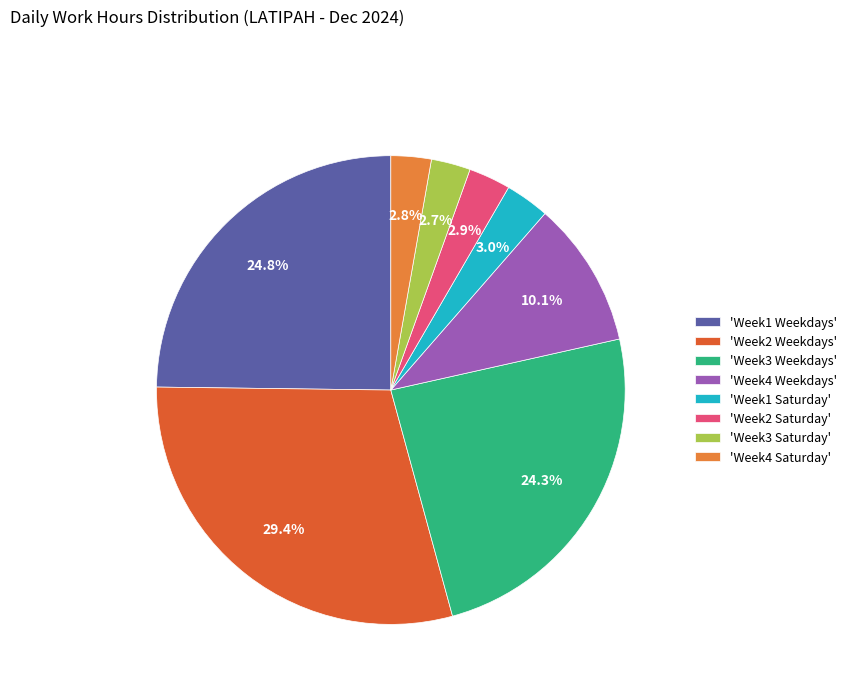

How many segments does this pie chart have?

8